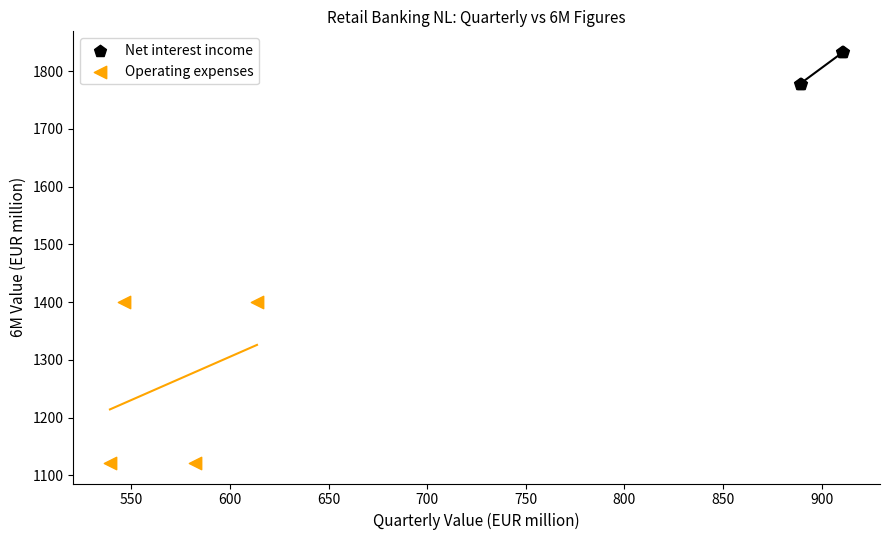

What are all the series names shown in the legend?

Net interest income, Operating expenses